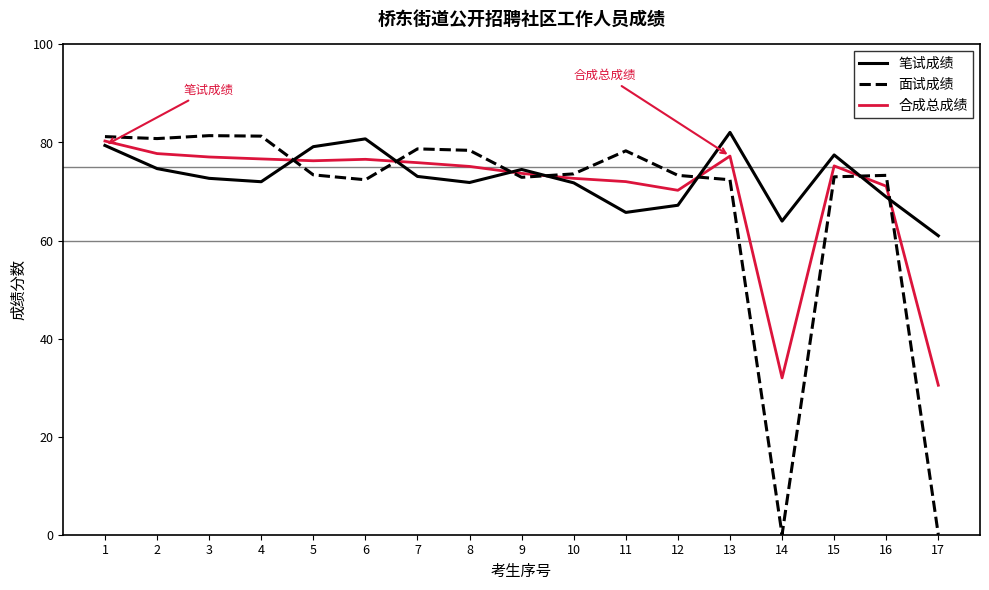

Where do 笔试成绩 and 合成总成绩 first cross each other?

4 and 5